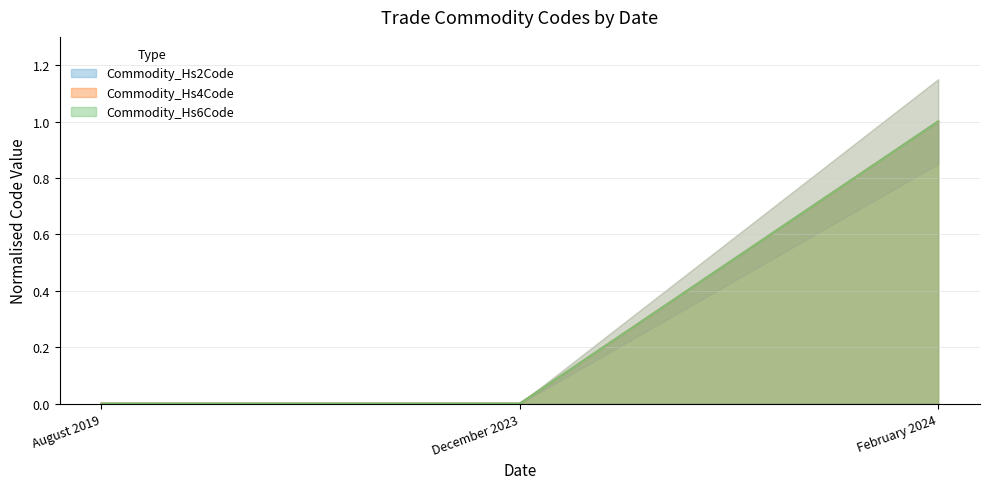

What is the difference between the maximum and minimum values in the Commodity_Hs2Code series?

1.0